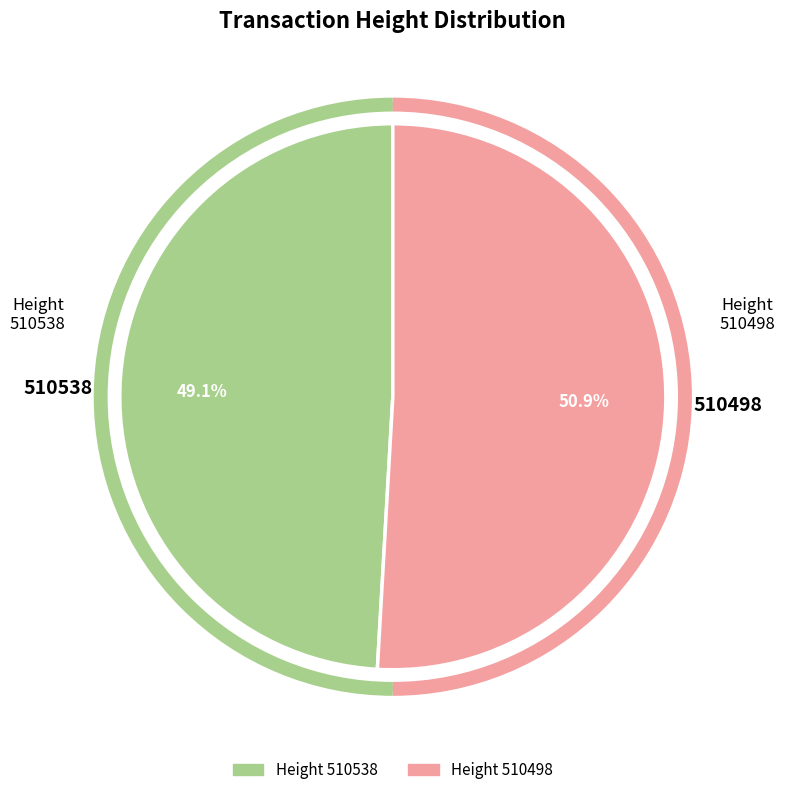

How many segments does this pie chart have?

2